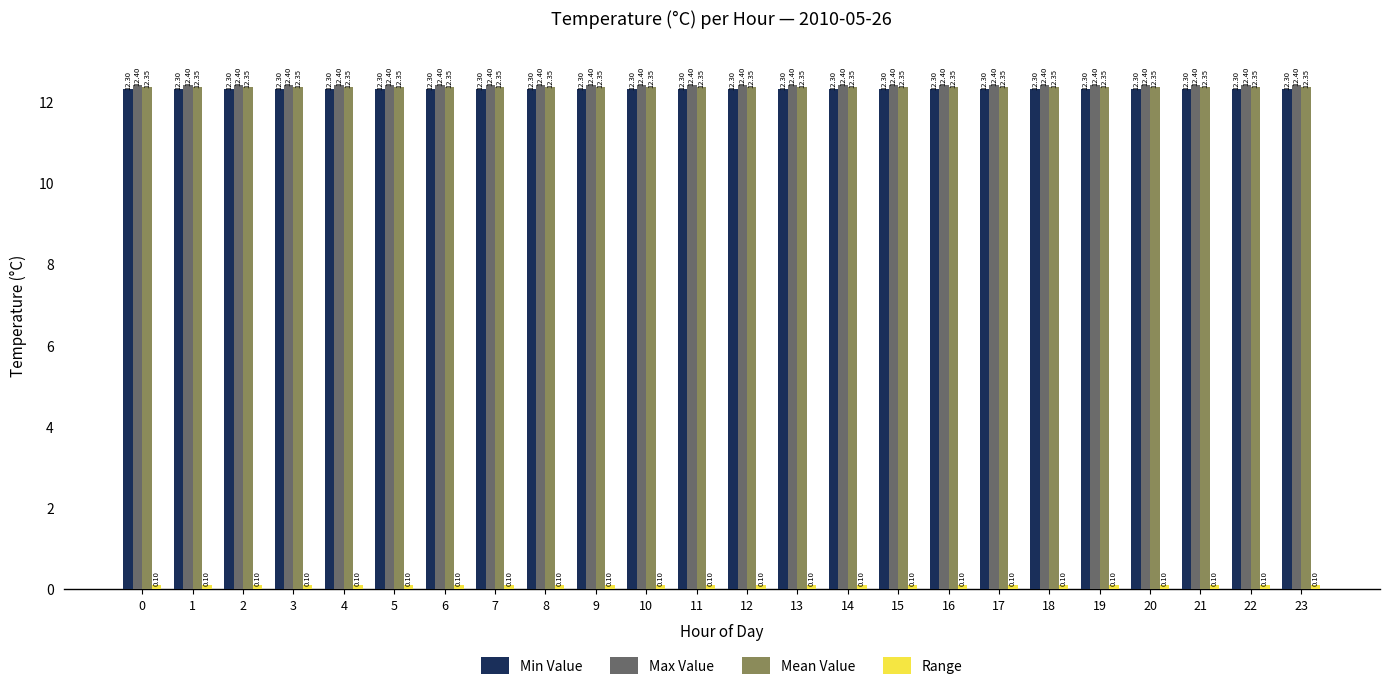

What is the smallest value displayed?

0.1